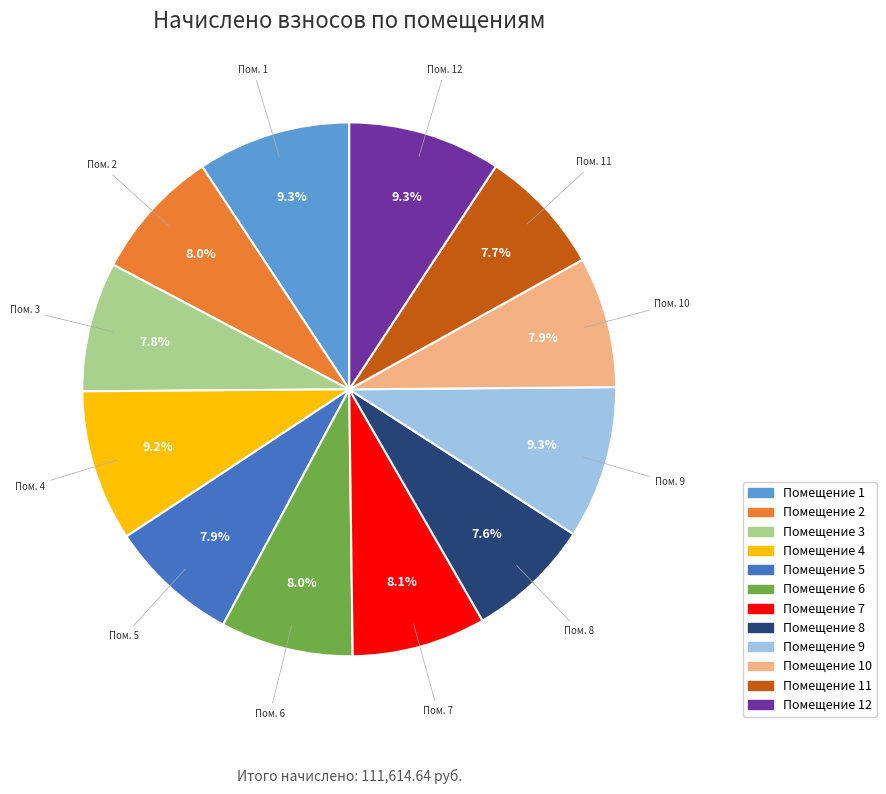

Is there any slice that represents more than half of the pie?

No